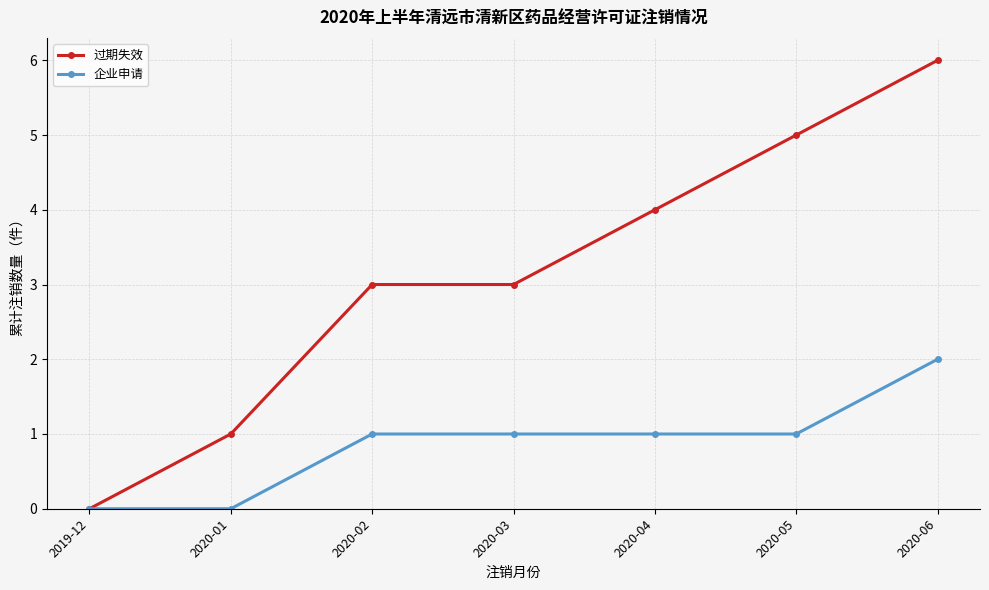

Count the 企业申请 values in the range 0 to 1.

6